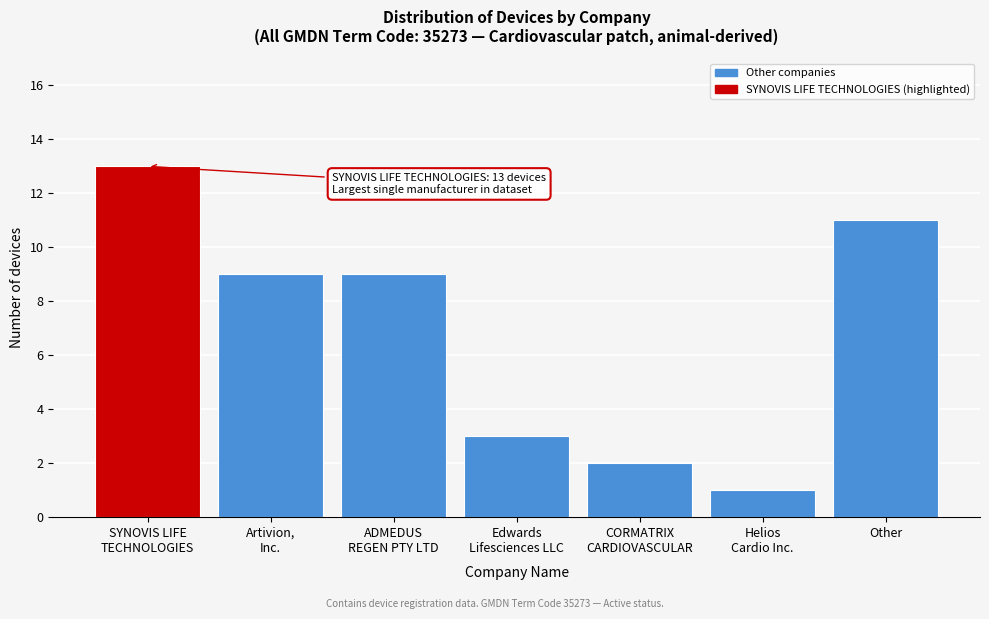

Reading left to right, list all the values displayed in this chart.

13	9	9	3	2	1	11